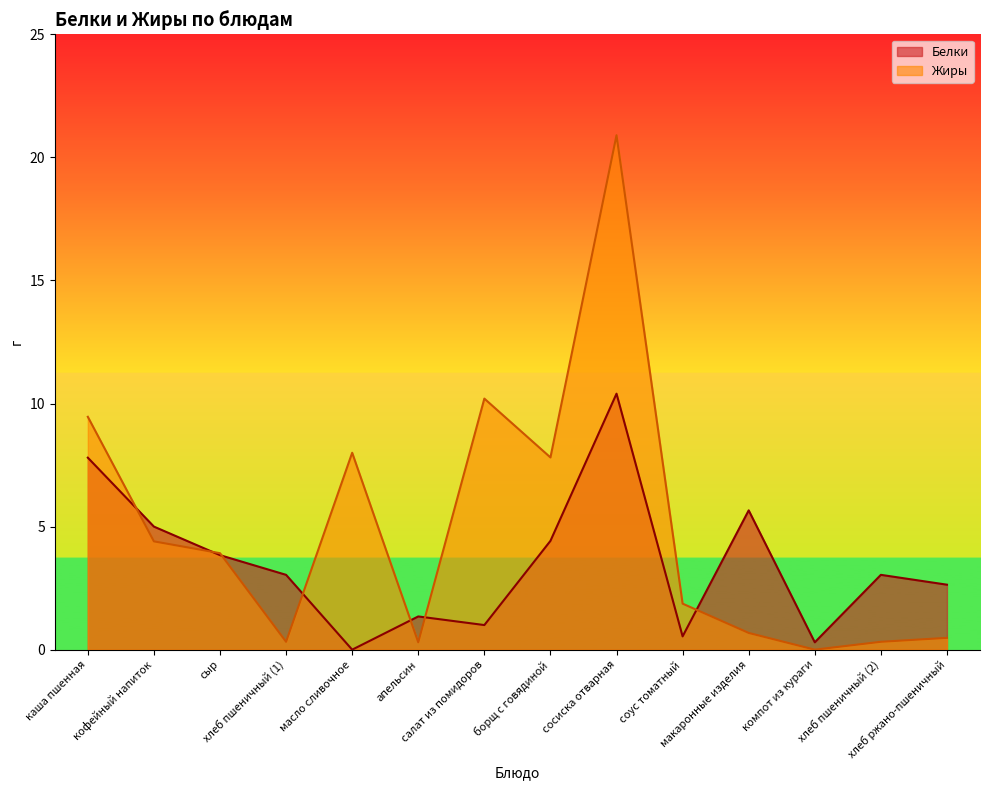

What position from the right is макаронные изделия?

4